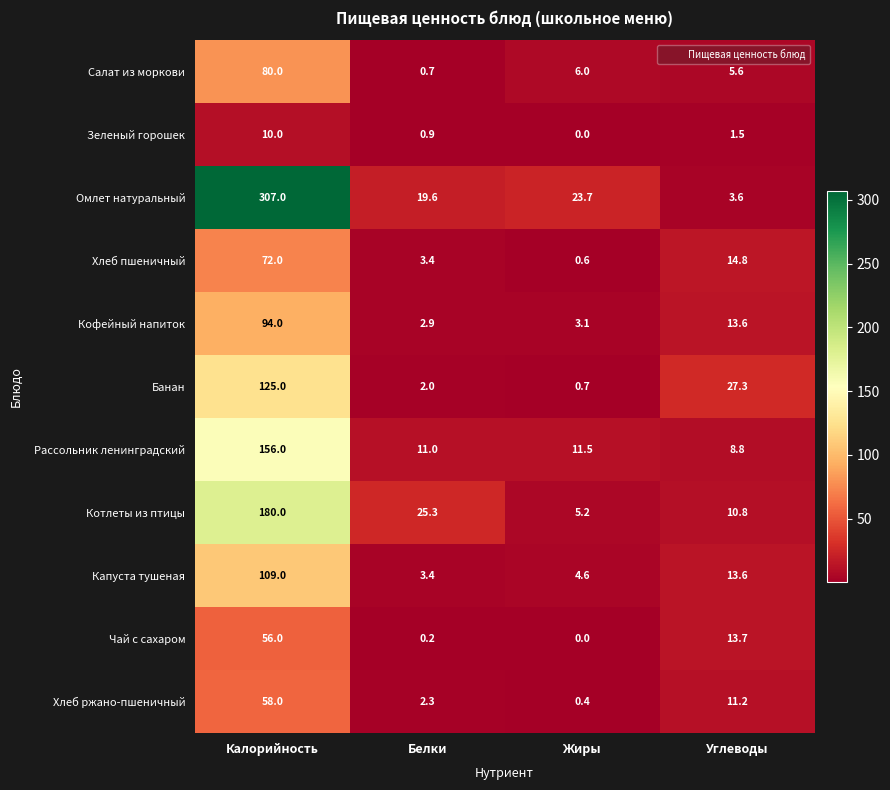

What is the average value of the Хлеб пшеничный series?

22.7